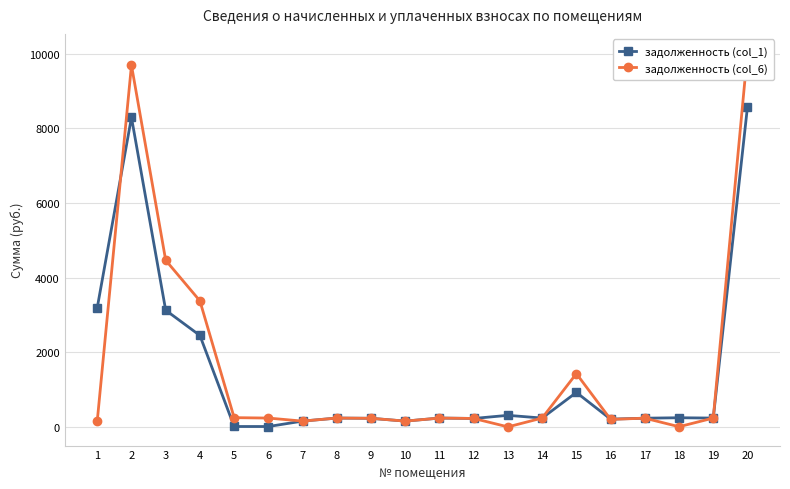

At which category does the chart reach its peak across all series?

20